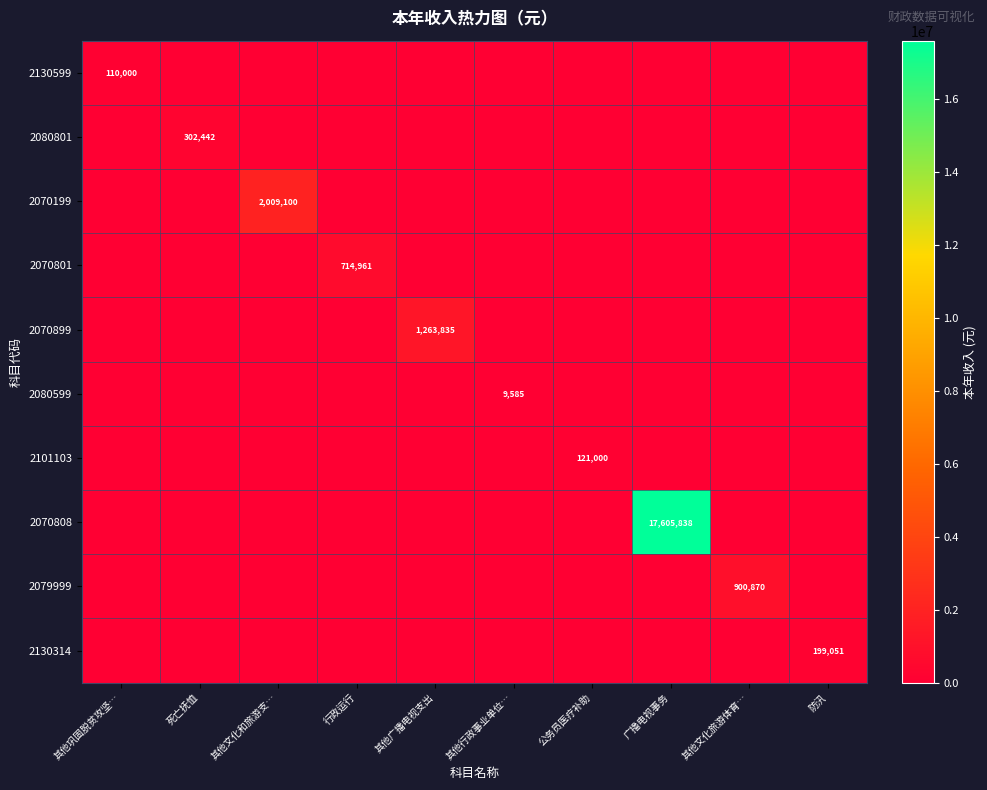

Which series has the largest range (max minus min)?

2070808